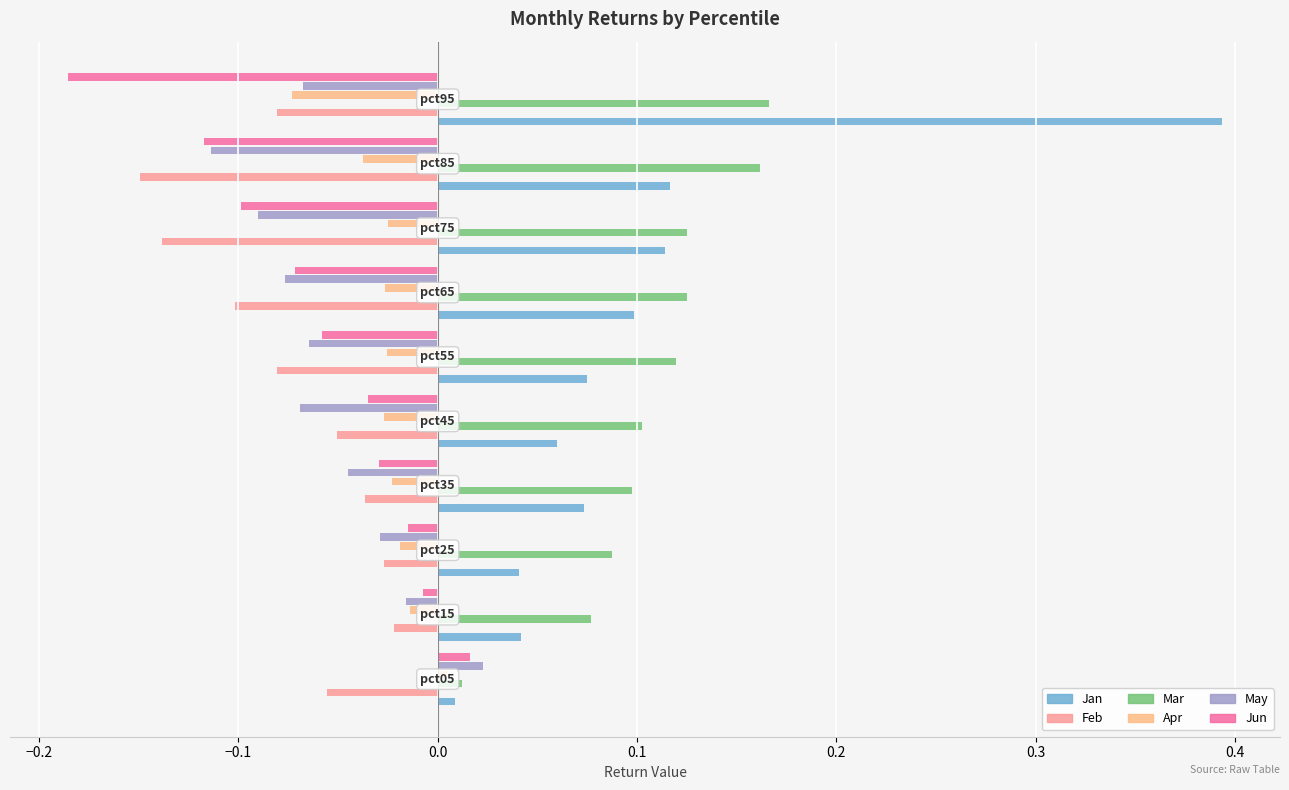

The May series shows -0.0 at pct25. True or false?

True